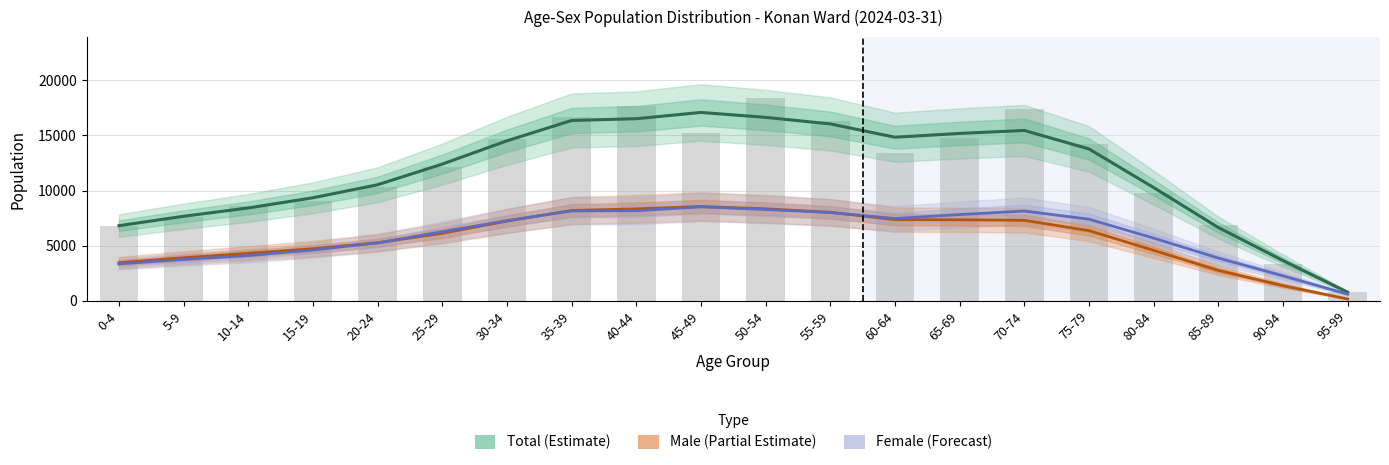

What is the difference between the maximum and minimum values in the Total (Estimate) series?

16291.0